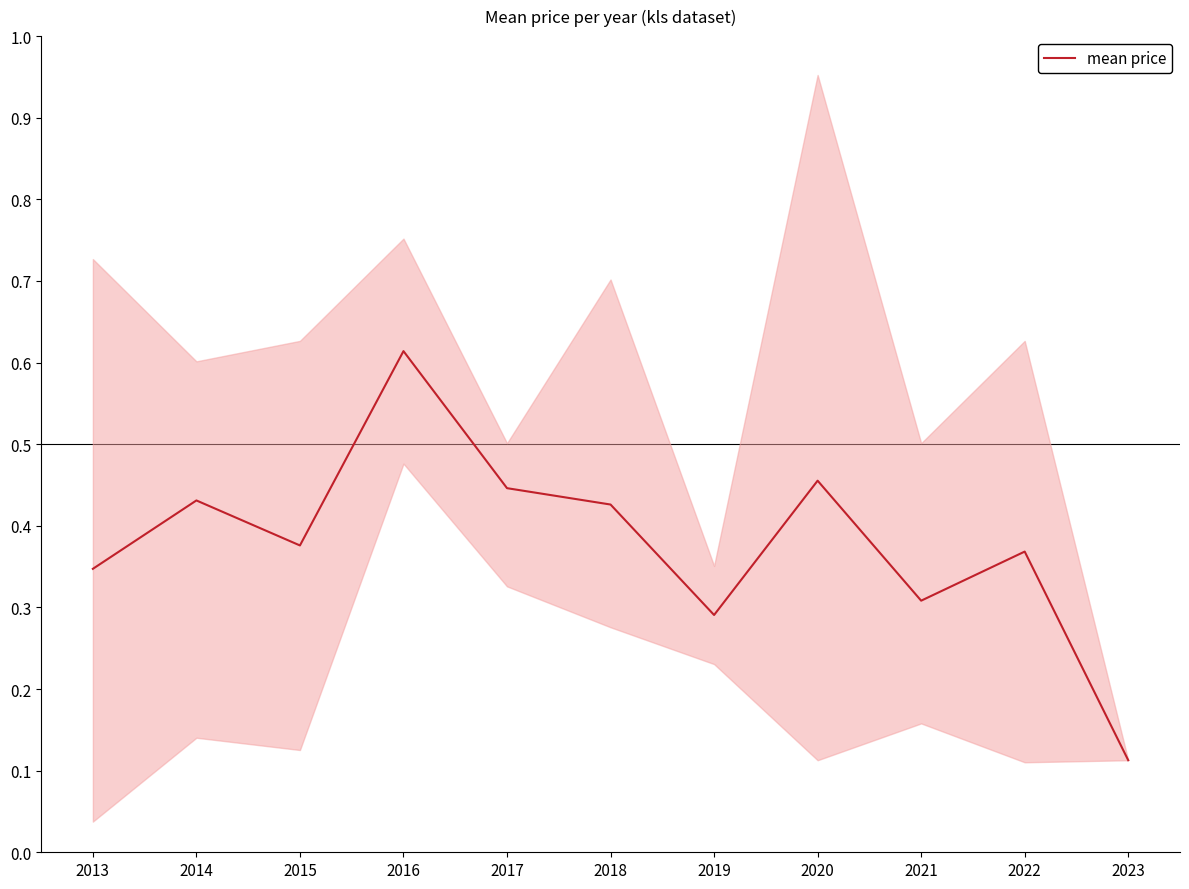

What is the smallest value displayed?

0.1